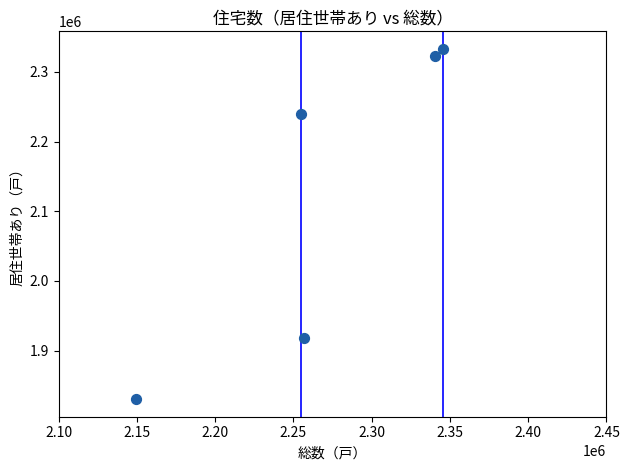

What is the range of X values (max minus min)?

196300